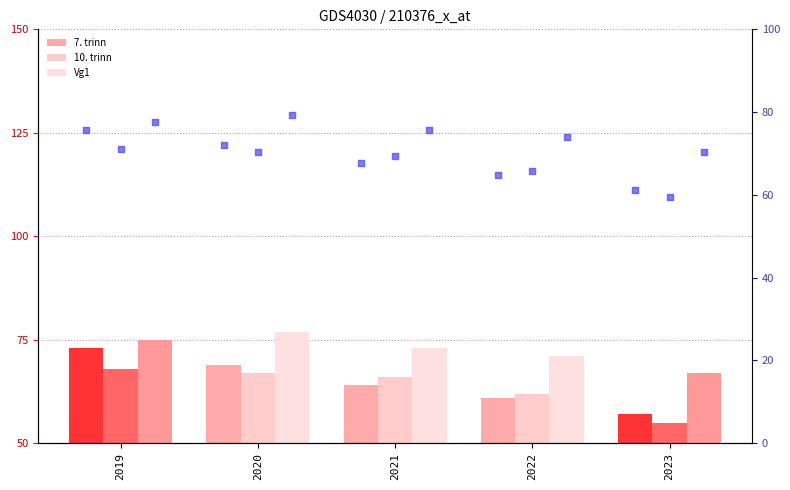

Which series reaches the minimum Y coordinate?

10. trinn